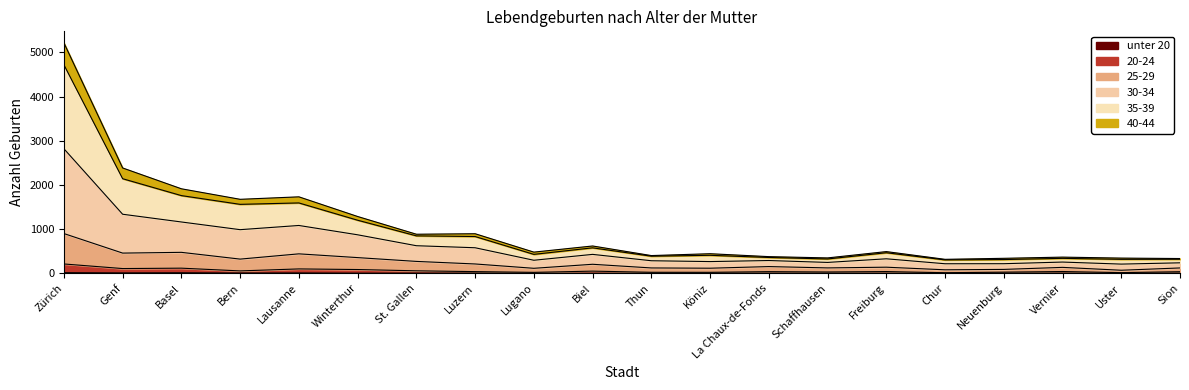

Which has a higher value, Bern or Chur?

Bern